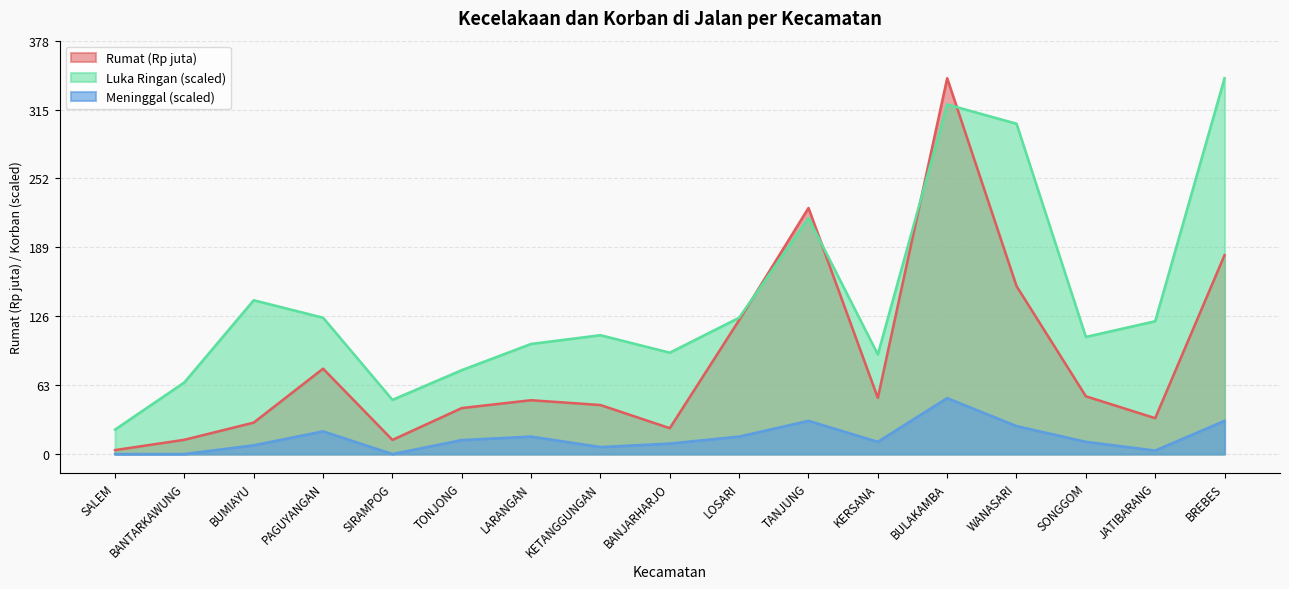

At which category is the sum across all series the highest?

BULAKAMBA